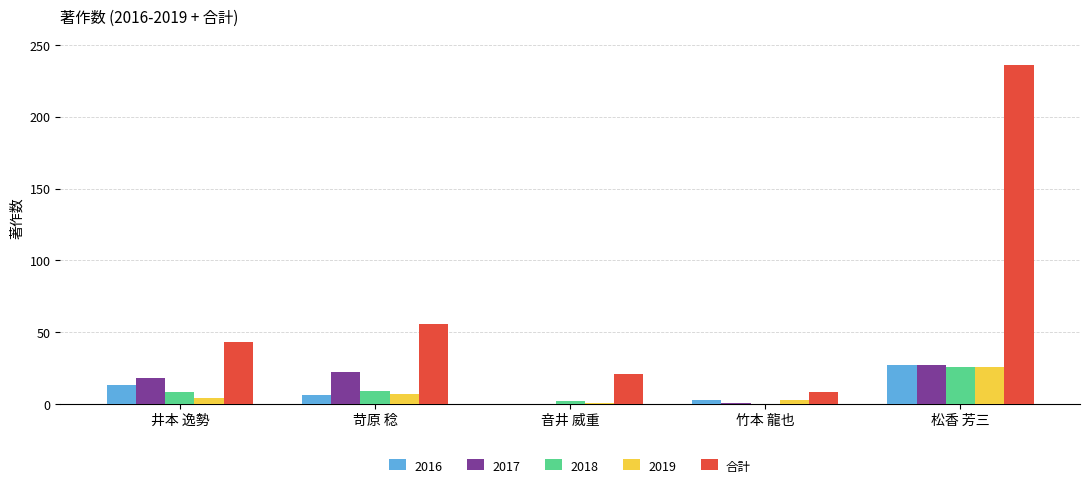

Is the value of 2018 at 井本 逸勢 greater than the value of 合計 at 松香 芳三?

No